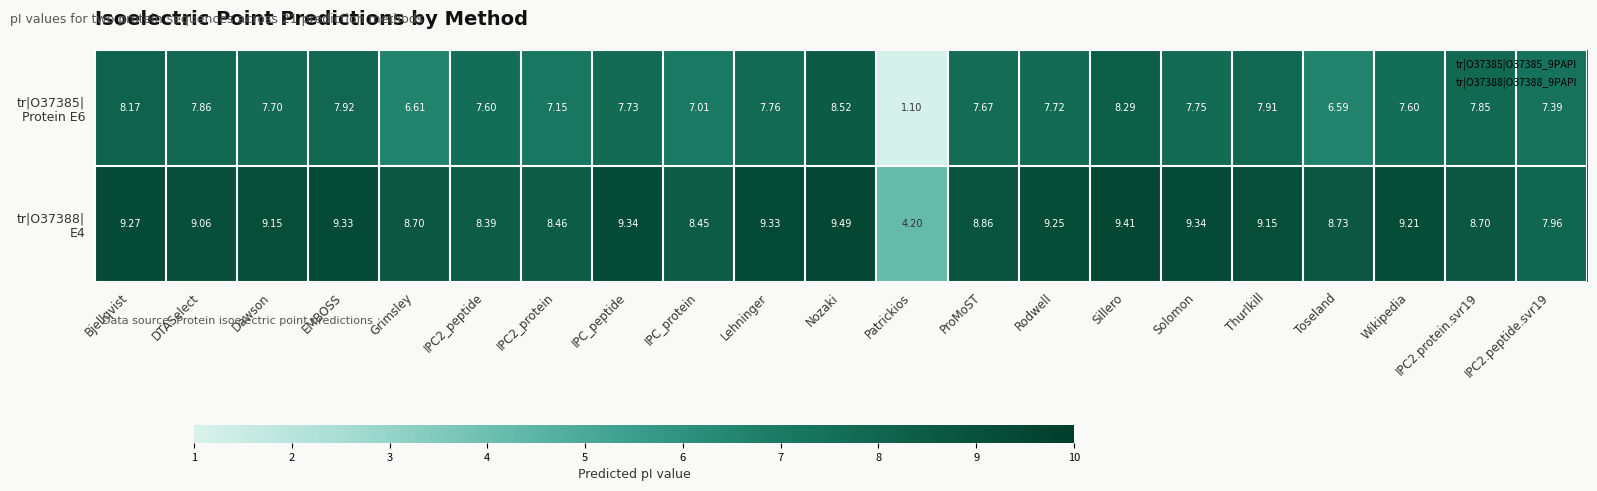

At which category is the sum across all series the highest?

Nozaki